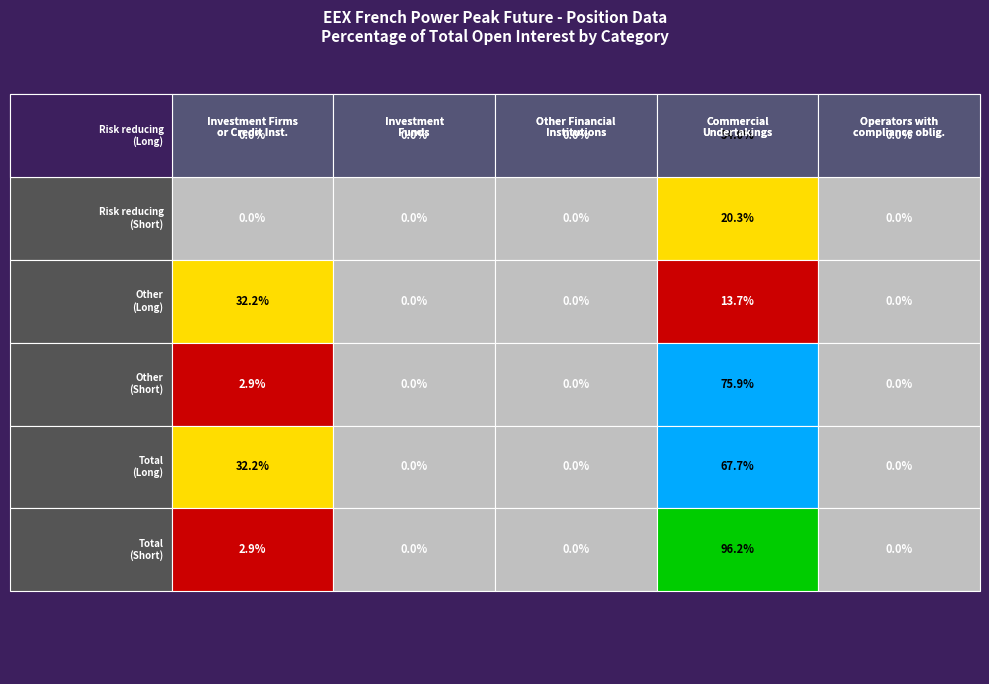

The Total
(Long) series shows 67.7 at Other
(Short). True or false?

True